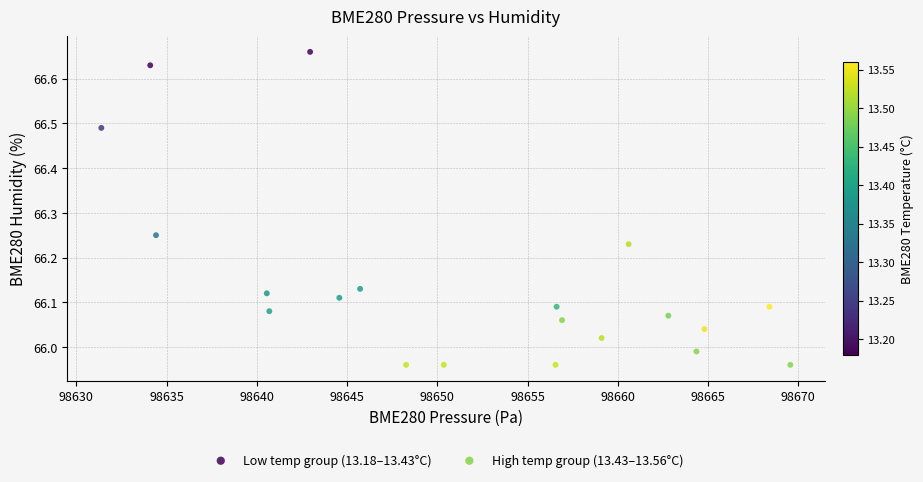

Which series has the widest spread of Y values?

Low temp group (13.18–13.43°C)